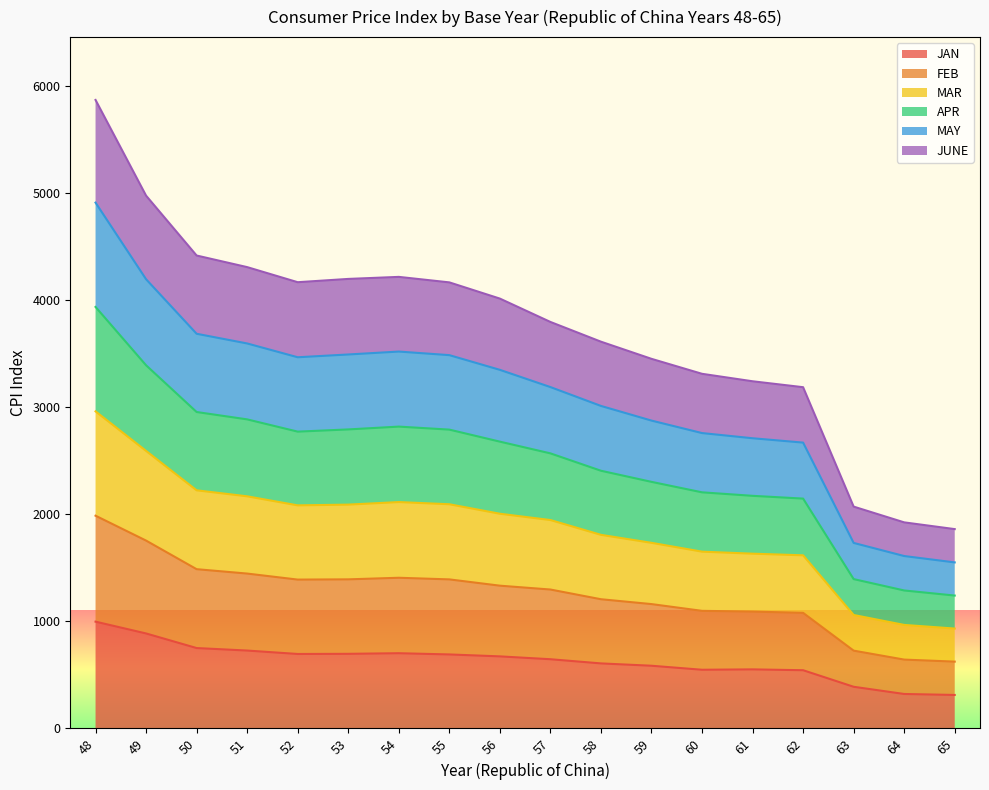

What is the total value across all series at 64?

1925.2